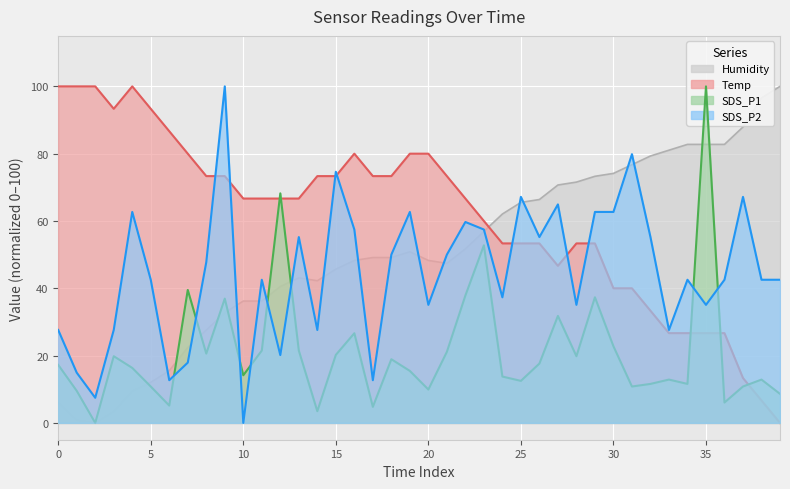

What is the value of the SDS_P1 point at the 2nd from the left?

9.5